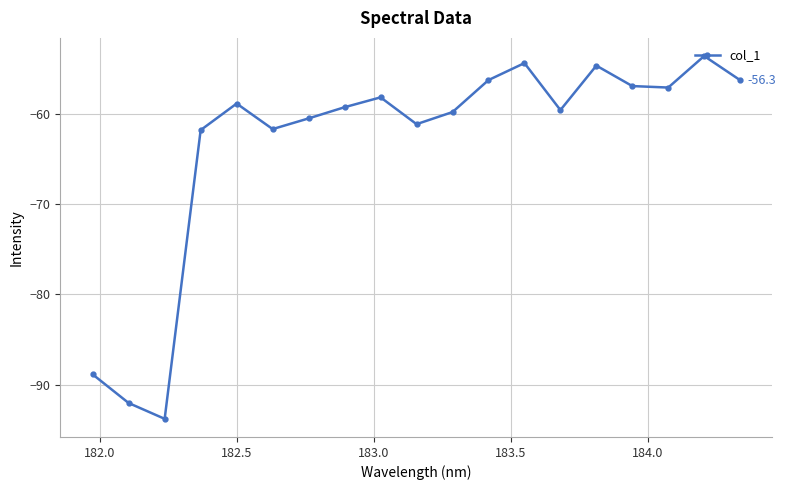

What is the smallest value displayed?

-93.7